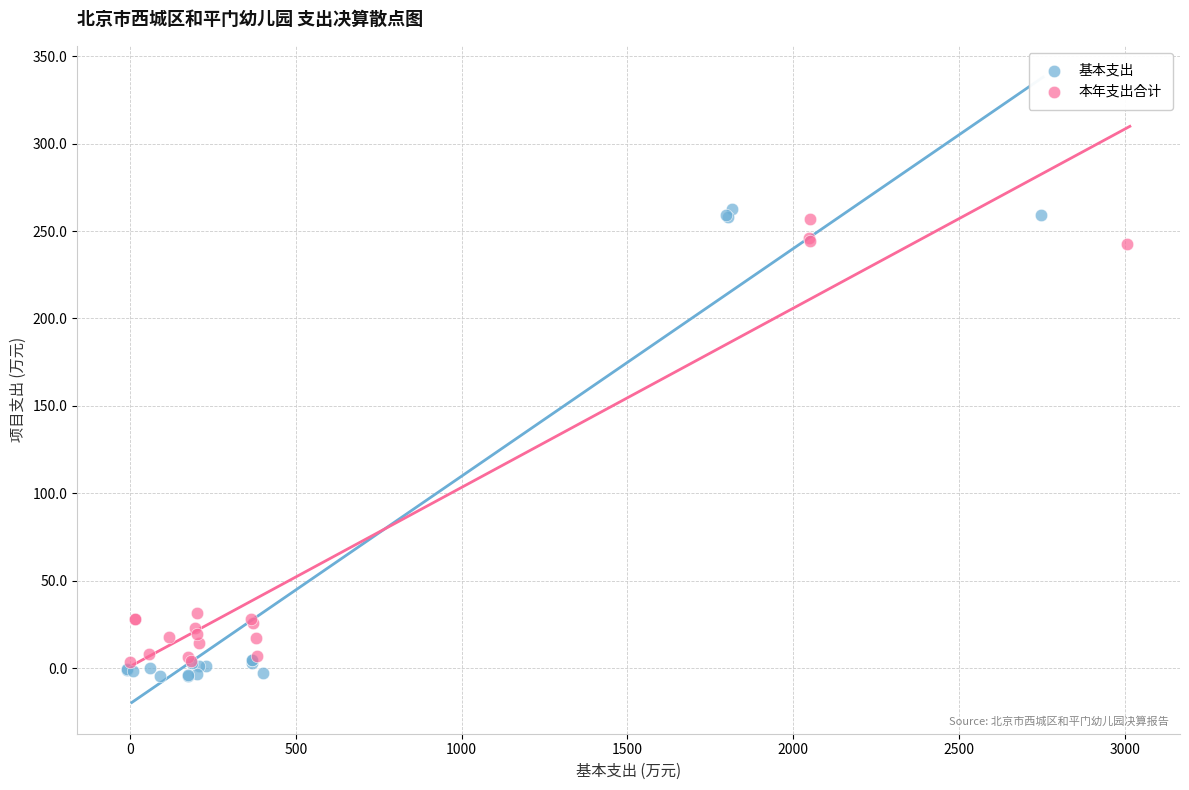

Which series has the widest spread of Y values?

基本支出